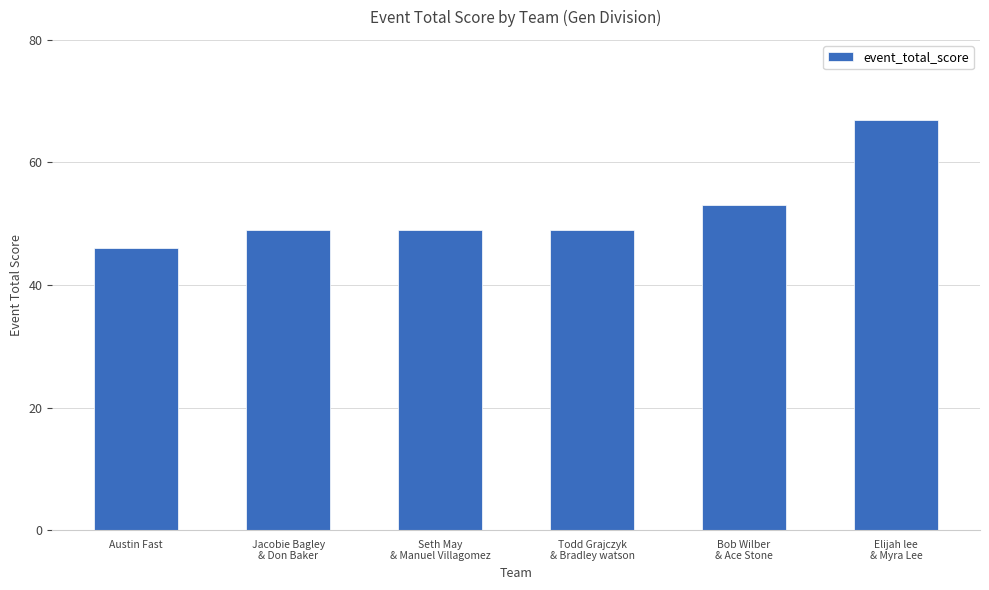

What is the approximate value at Austin Fast, to the nearest 5?

45